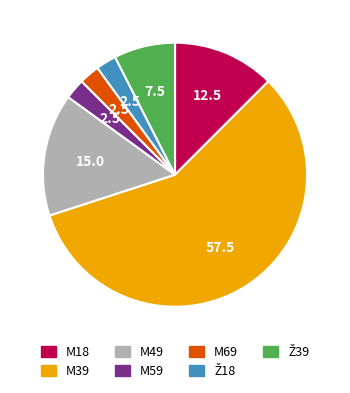

How many slices are in this pie chart?

7